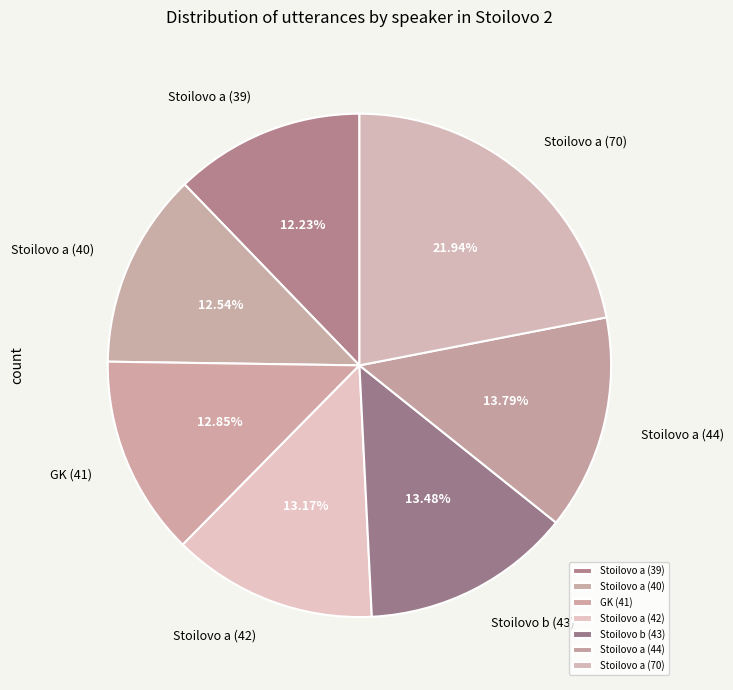

Is there a majority slice in this chart?

No